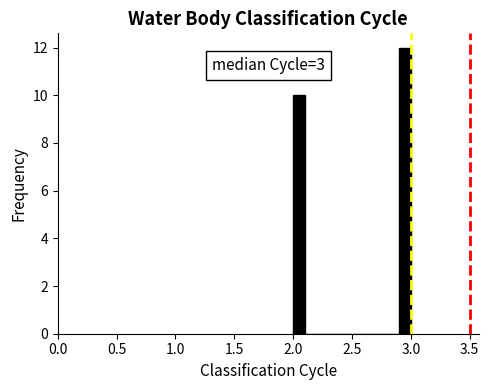

Read against the x-axis, roughly where is the centre of the tallest bar?

2.95